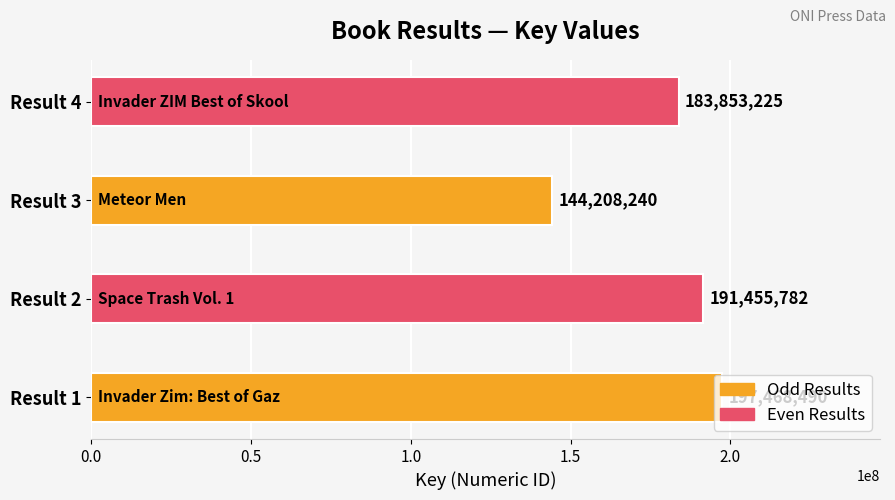

What is the average value?

179246434